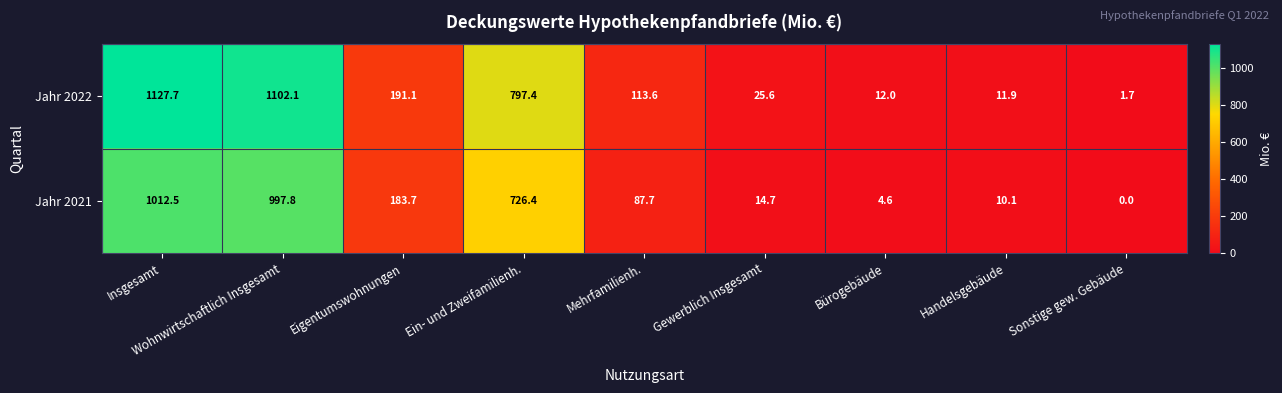

How many series are shown in this chart?

2